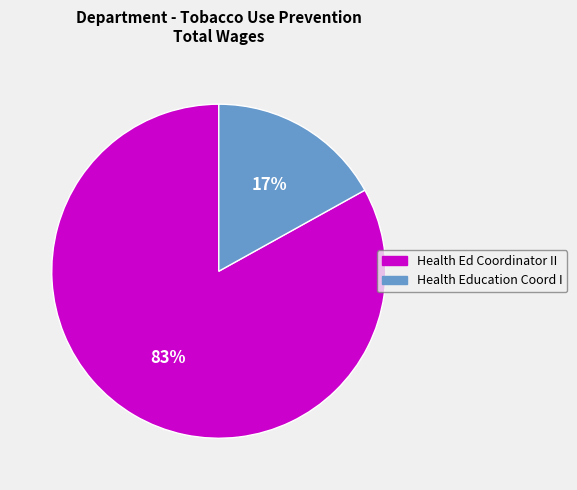

How many slices are in this pie chart?

2